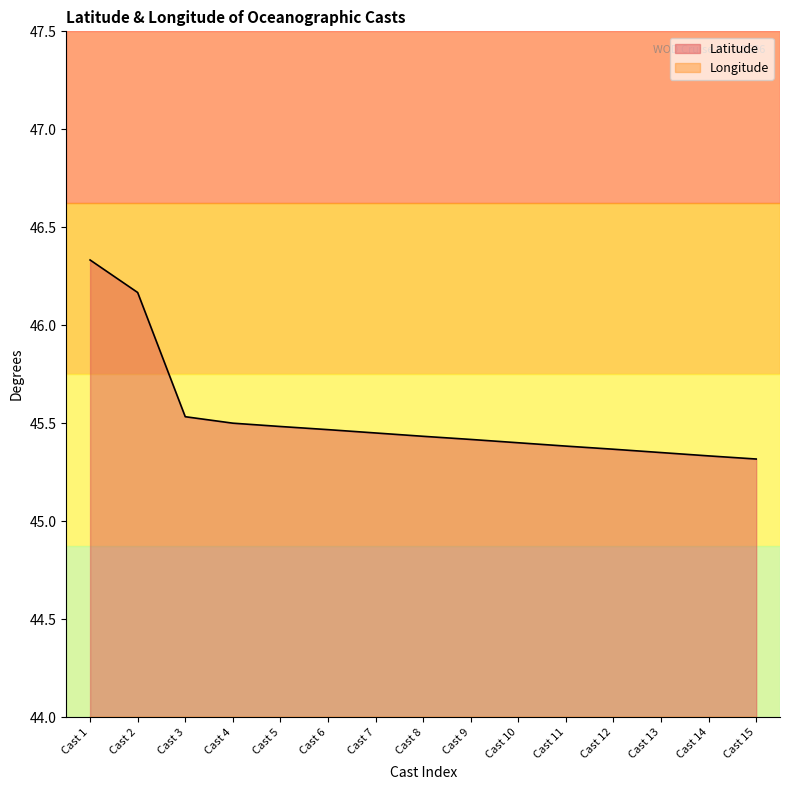

True or false: Longitude and Latitude intersect in this chart.

False